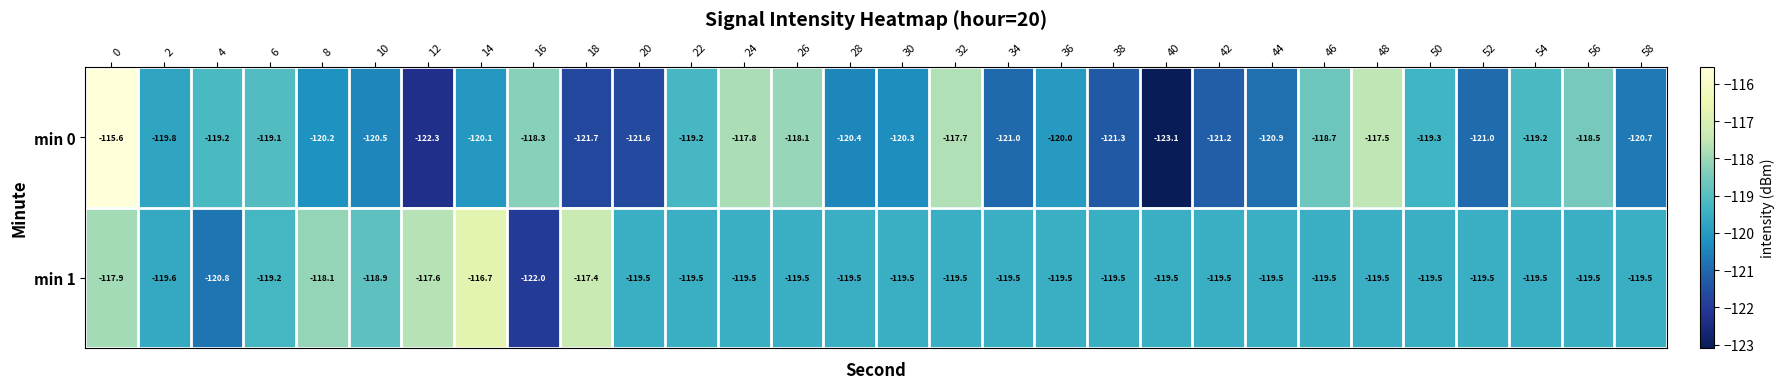

Is the value of min 1 at 50 greater than the value of min 0 at 46?

No